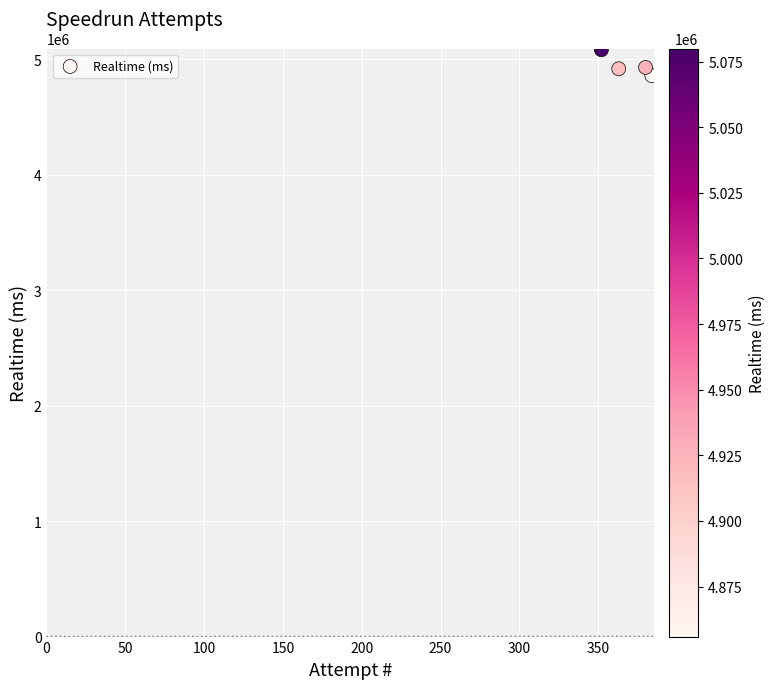

What is the average Y value?

4944835